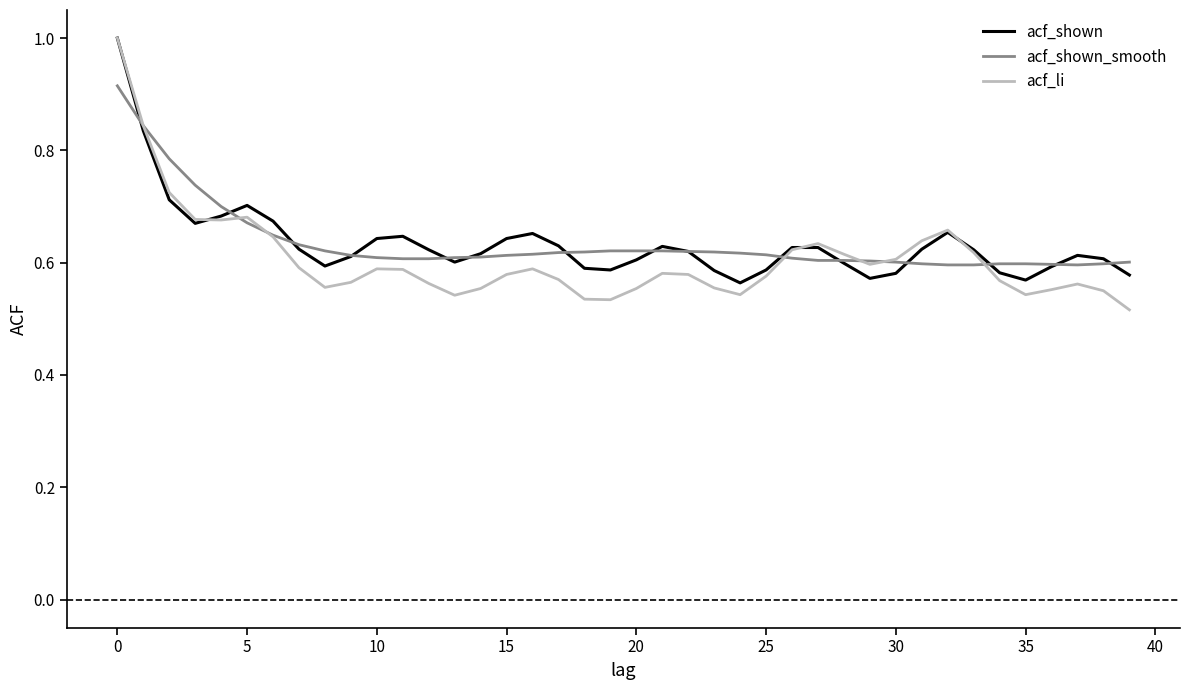

What is the greatest value displayed?

1.0